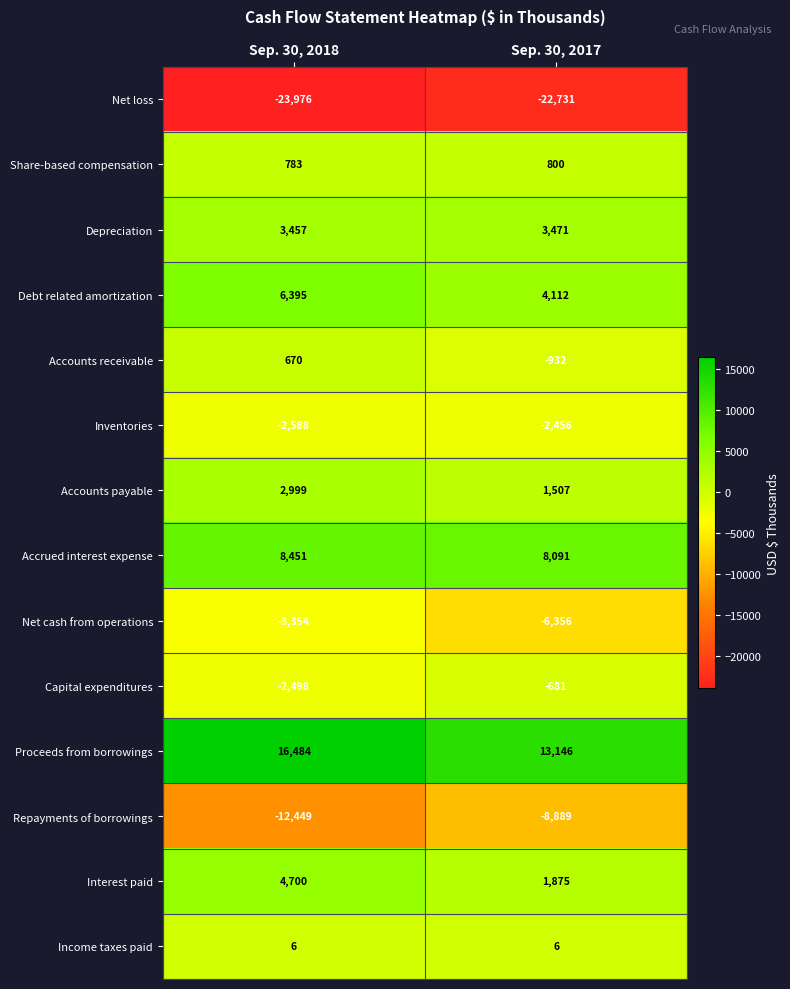

Between Sep. 30, 2018 and Sep. 30, 2017, which series saw the biggest shift?

Repayments of borrowings